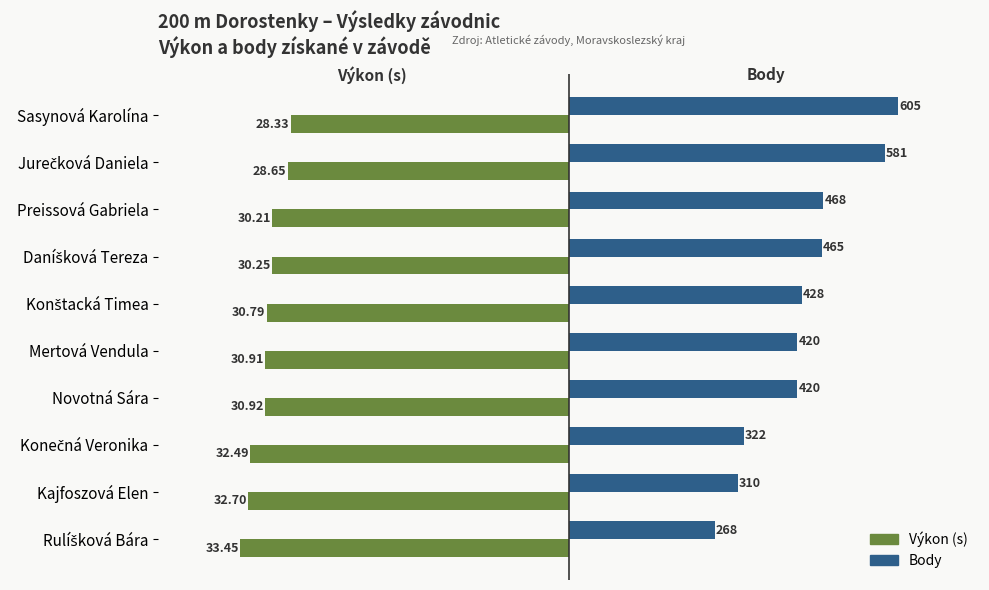

Rank the series by their maximum value, from highest to lowest.

Body, Výkon (s)